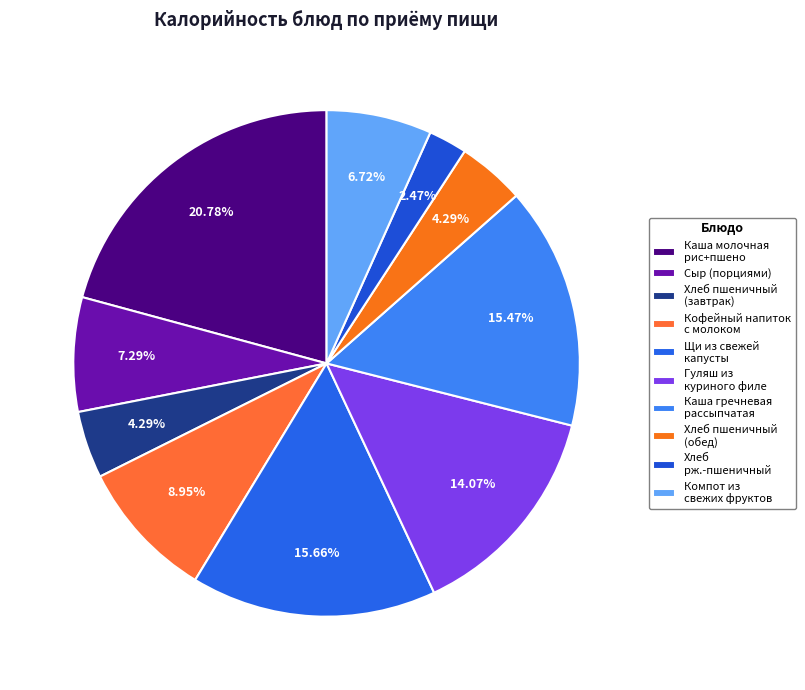

To the nearest percent, what is the difference between the largest and smallest slice percentages?

18%